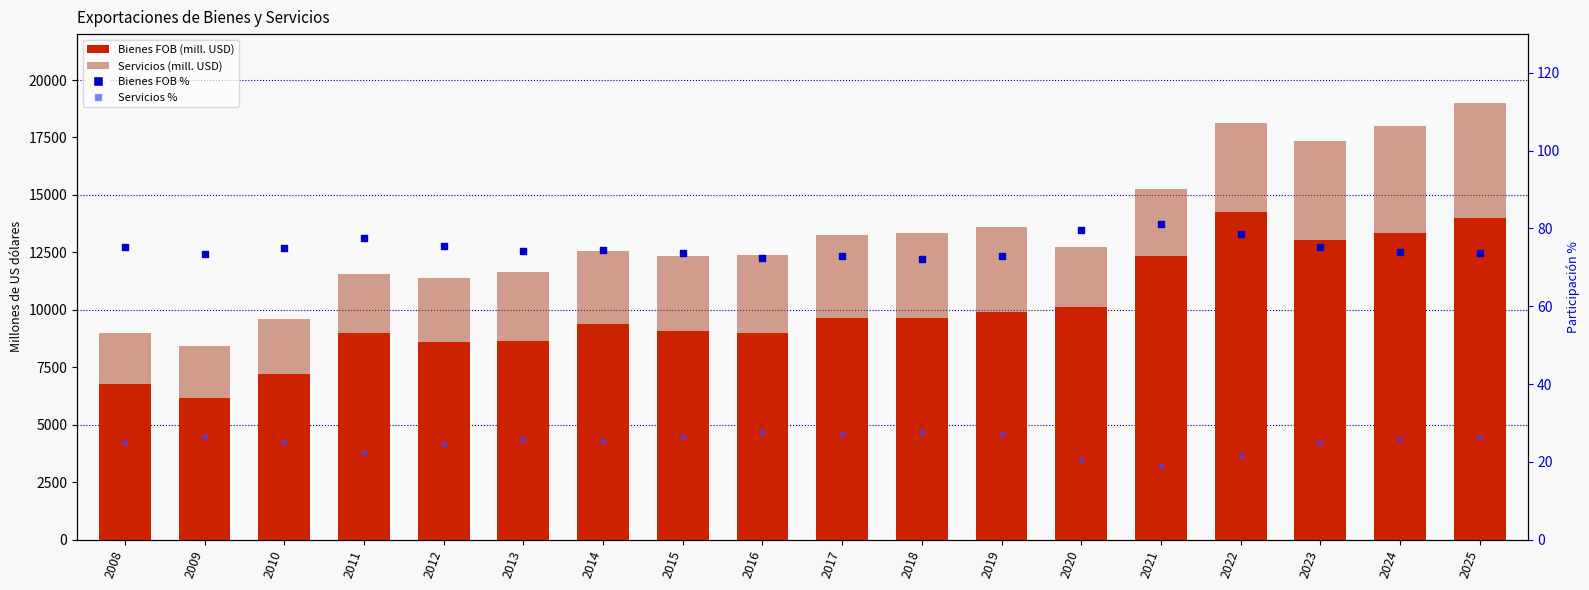

Which series contains the highest Y value?

Bienes FOB